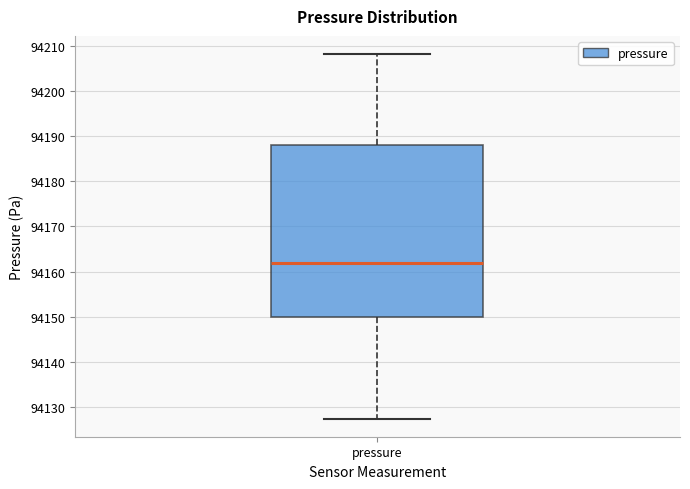

Transcribe this box plot: give where the median line is, the range the box spans, and where the two whiskers end, as read against the y-axis. The values are not printed on the chart, so give them approximately, as read against the axis.

median 94162, box 94150 to 94188, whiskers 94127 to 94208